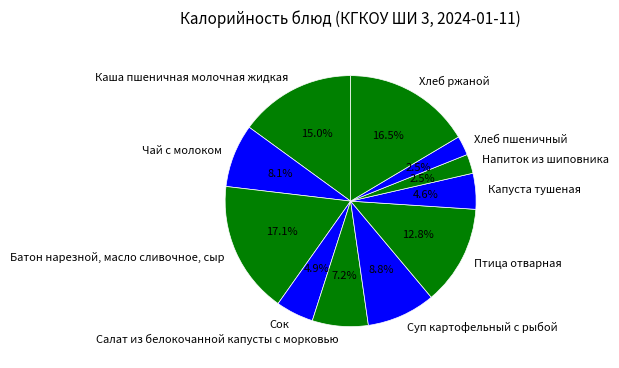

How many slices are in this pie chart?

11